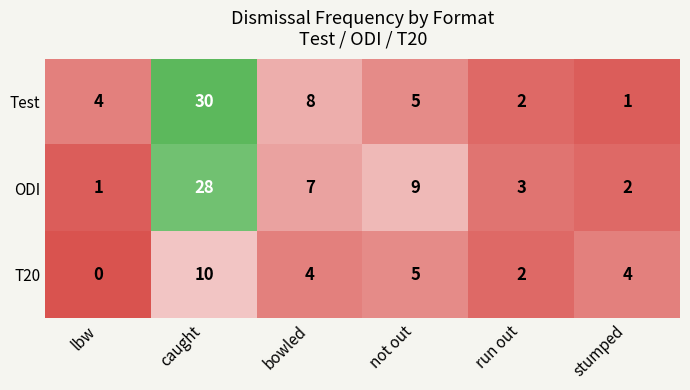

The Test series shows 4 at lbw. True or false?

True